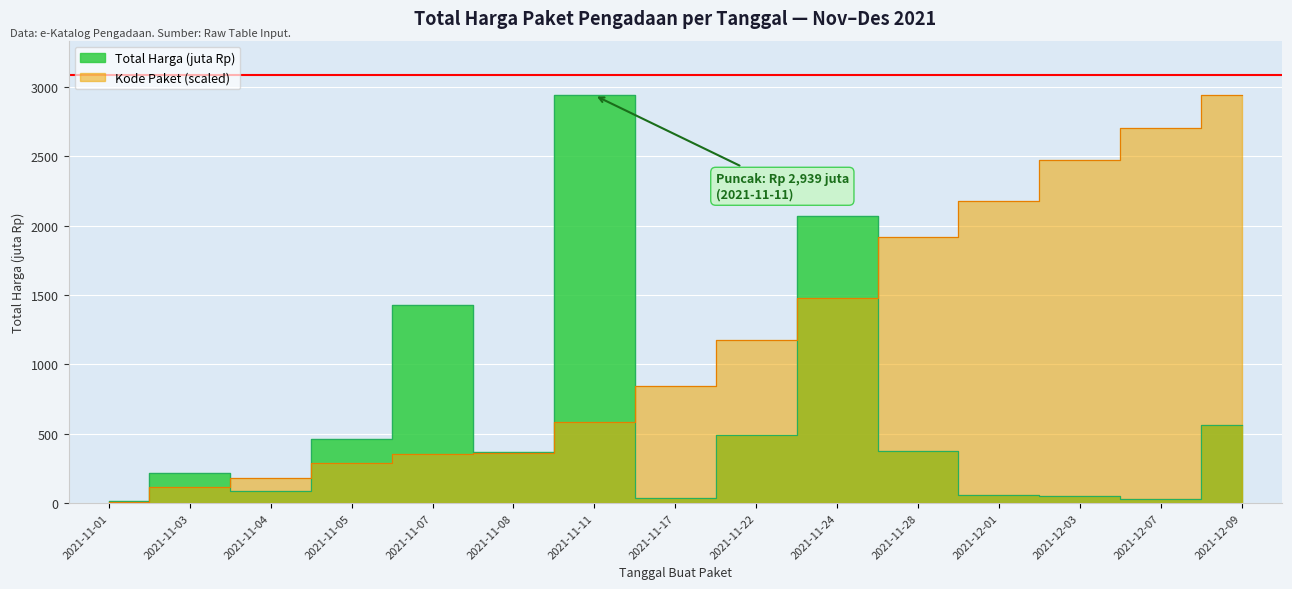

At which category does the chart reach its peak across all series?

2021-11-11